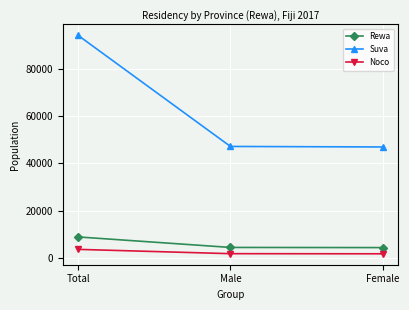

What are all the series names shown in the legend?

Rewa, Suva, Noco